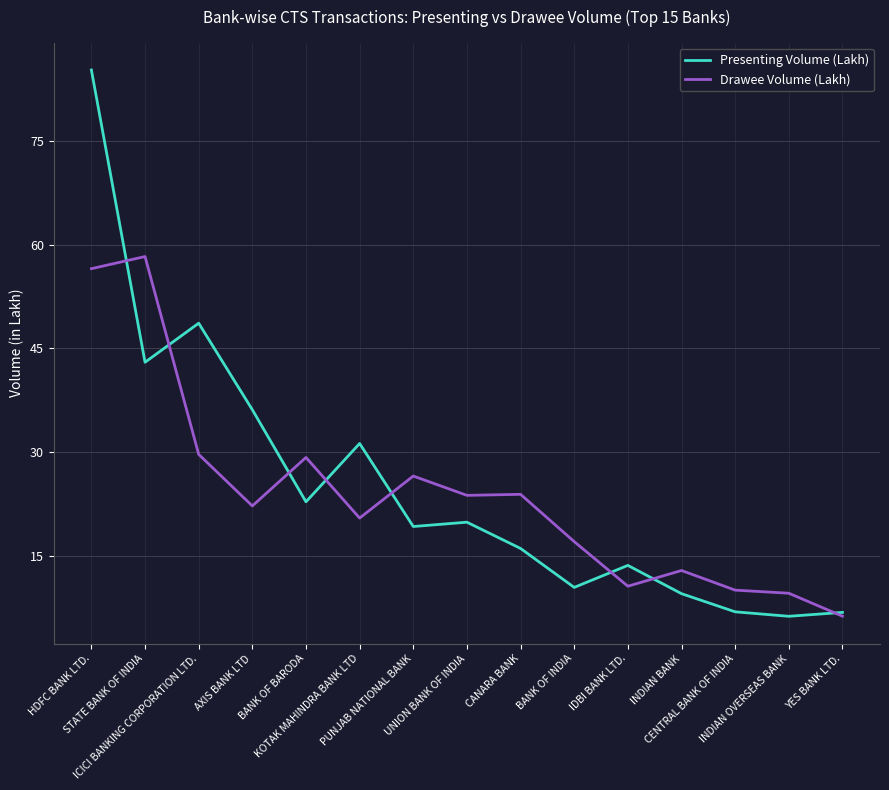

True or false: Drawee Volume (Lakh) has more than 1 interior local peaks.

True